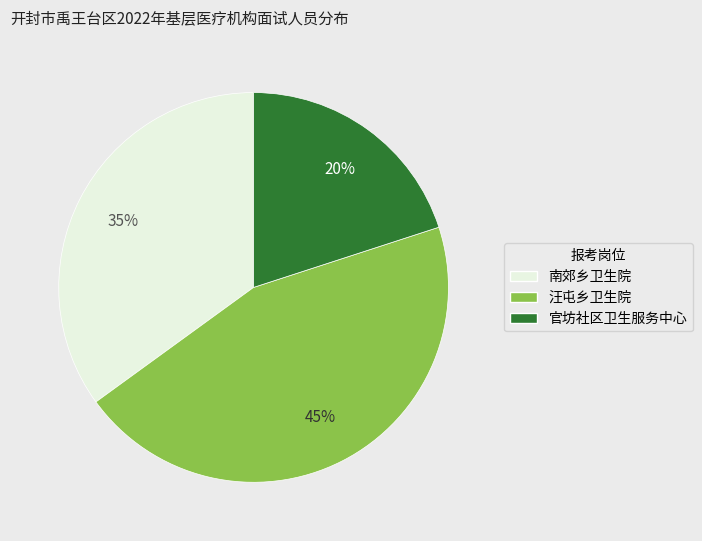

Which has a higher value, 汪屯乡卫生院 or 南郊乡卫生院?

汪屯乡卫生院